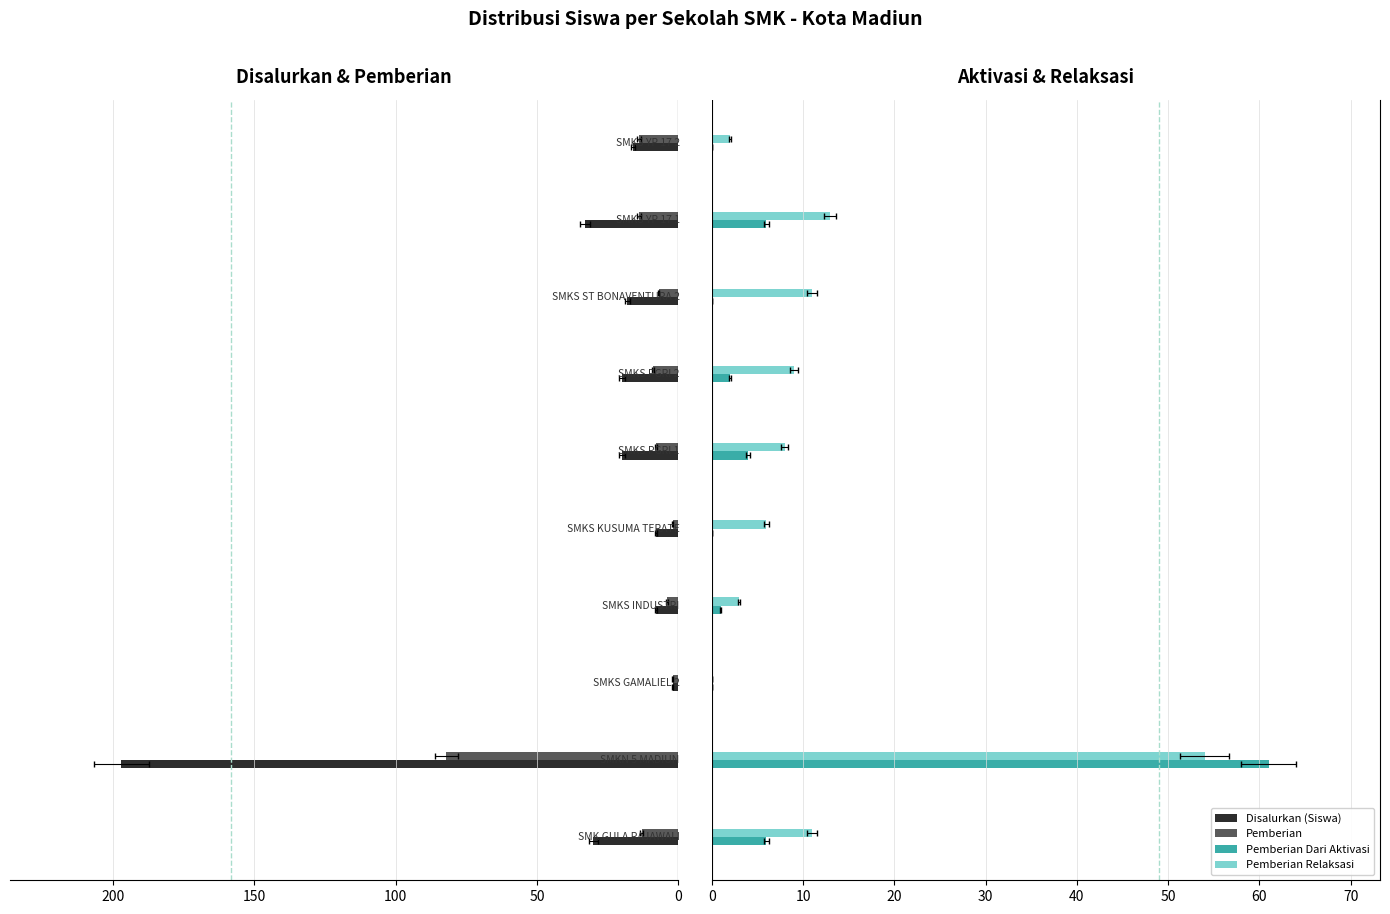

List the series in order of their peak value, highest first.

Disalurkan (Siswa), Pemberian, Pemberian Dari Aktivasi, Pemberian Relaksasi